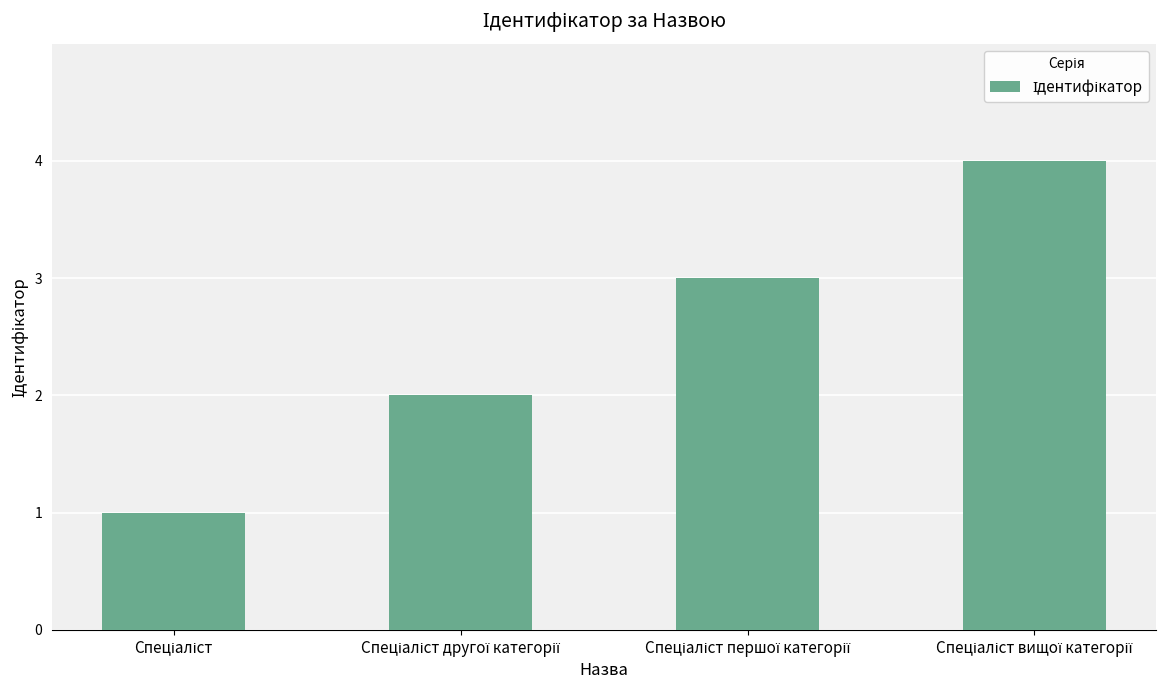

What is the smallest value displayed?

1